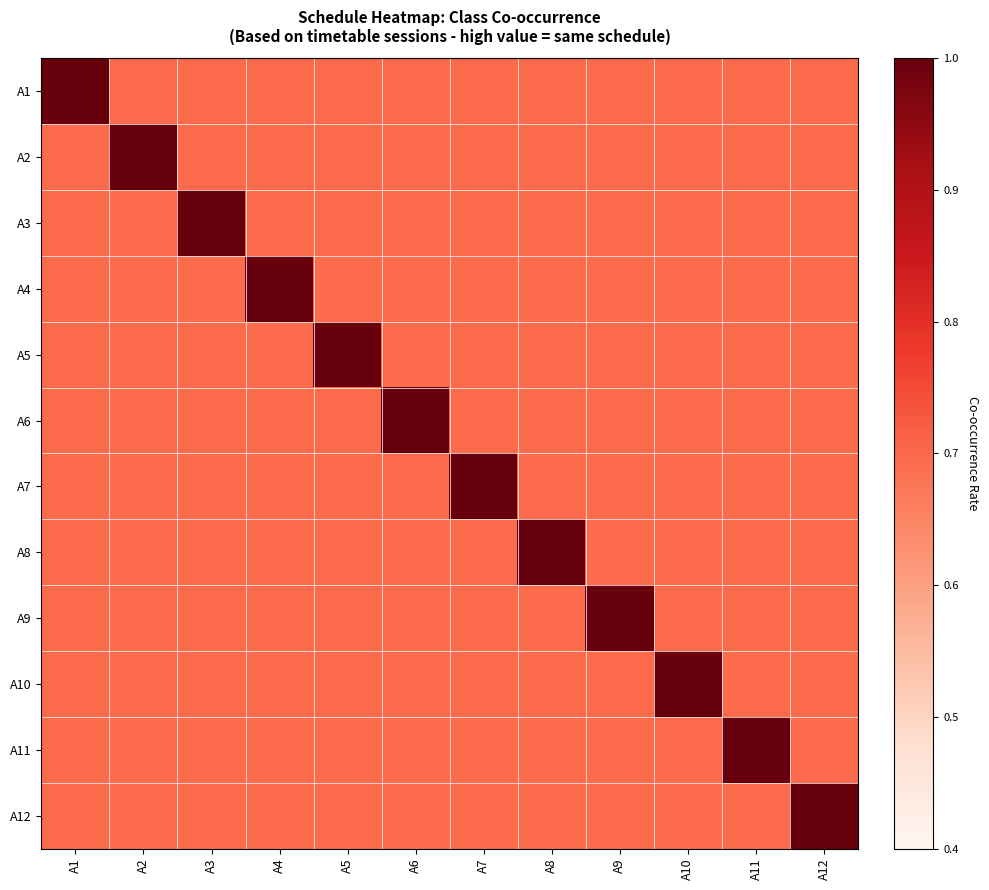

Rank the series by their maximum value, from lowest to highest.

A1, A2, A3, A4, A5, A6, A7, A8, A9, A10, A11, A12